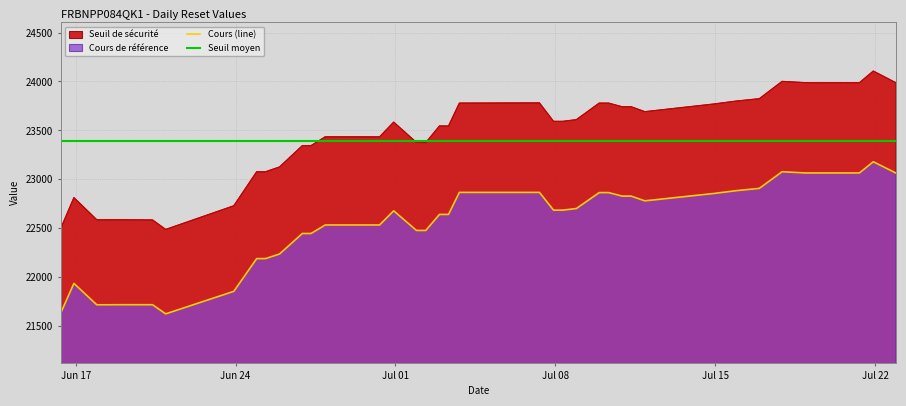

Count the number of categories in the chart.

39